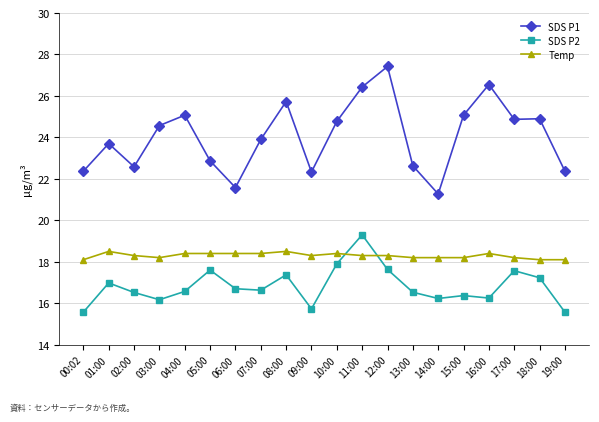

What are all the series names shown in the legend?

SDS P1, SDS P2, Temp